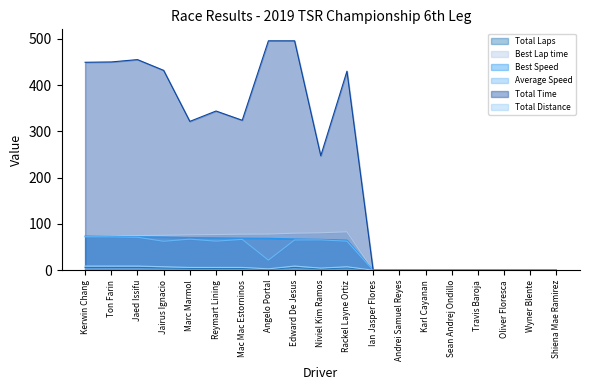

What are all the series names shown in the legend?

Total Laps, Best Lap time, Best Speed, Average Speed, Total Time, Total Distance